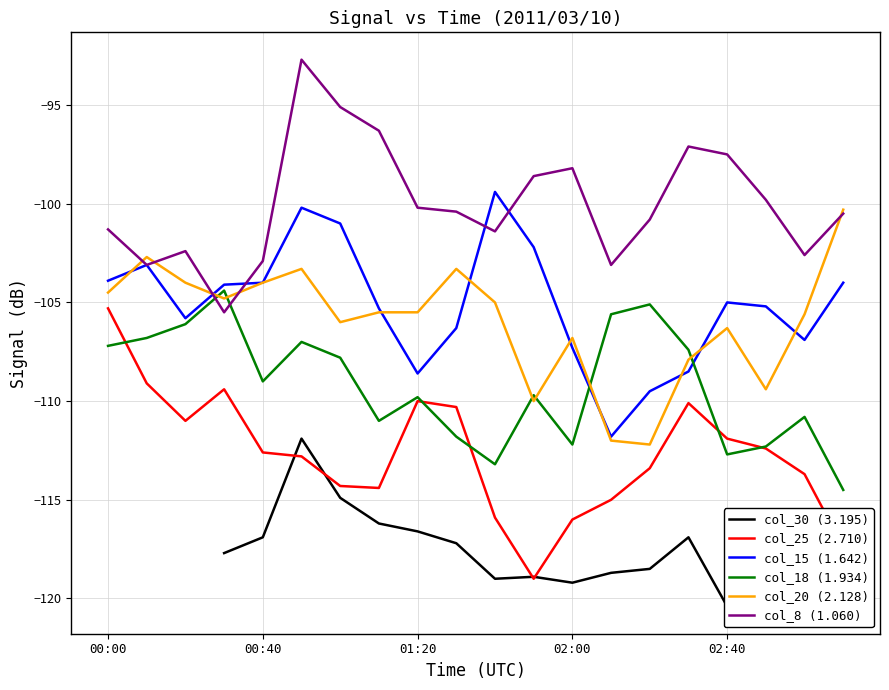

How many data points does each series have?

20